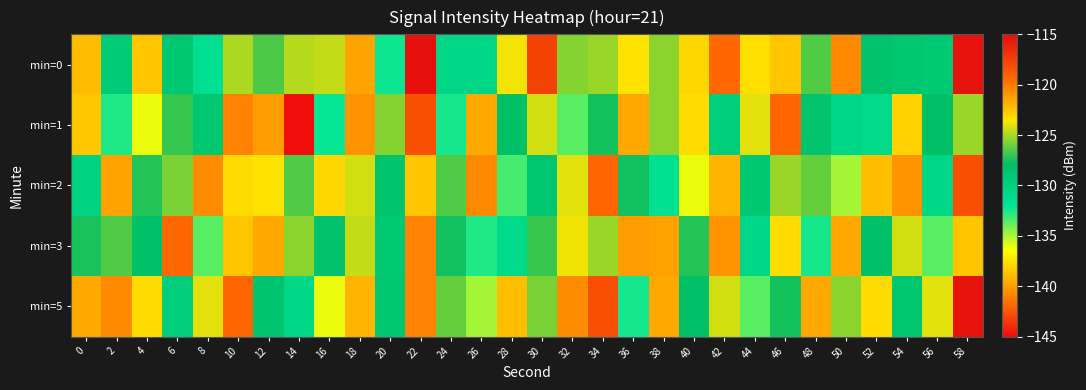

Rank the series by their maximum value, from lowest to highest.

min=3, min=1, min=2, min=5, min=0